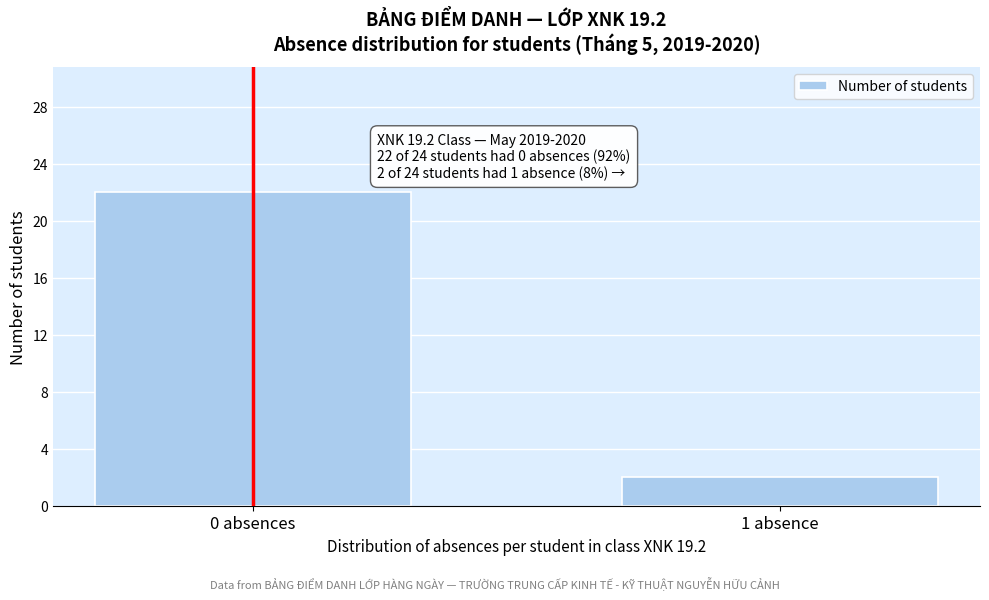

Reading left to right, list all the values displayed in this chart.

0 absences=22	1 absence=2